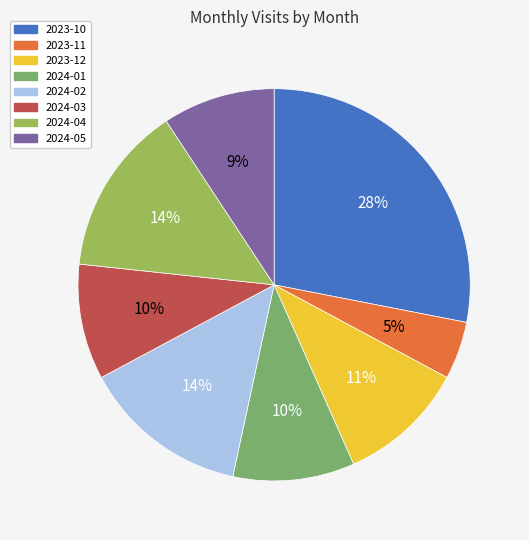

Combined, do 2023-11 and 2024-05 account for over 50%?

No